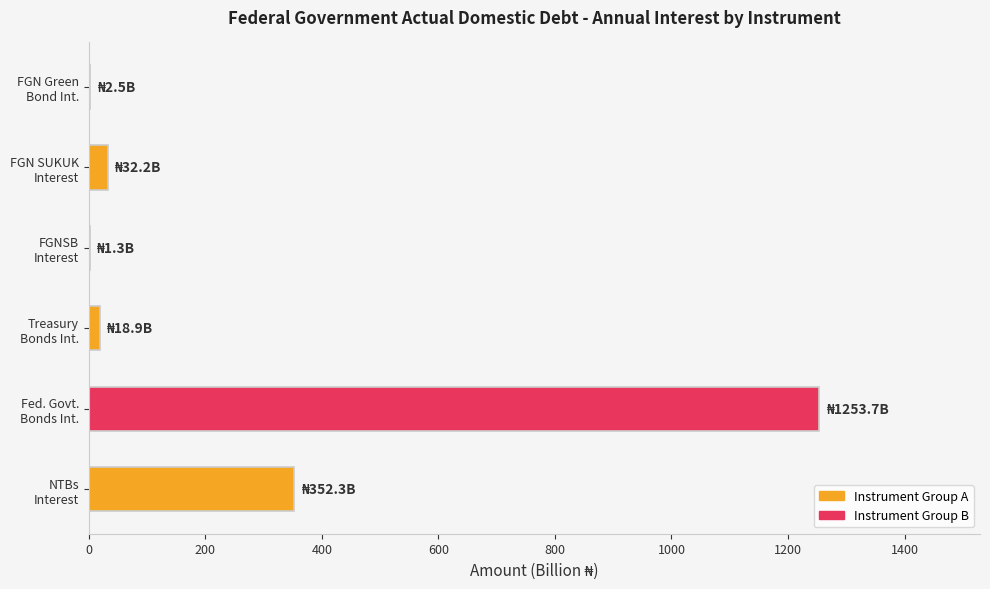

What is the sum of all values?

1661.0